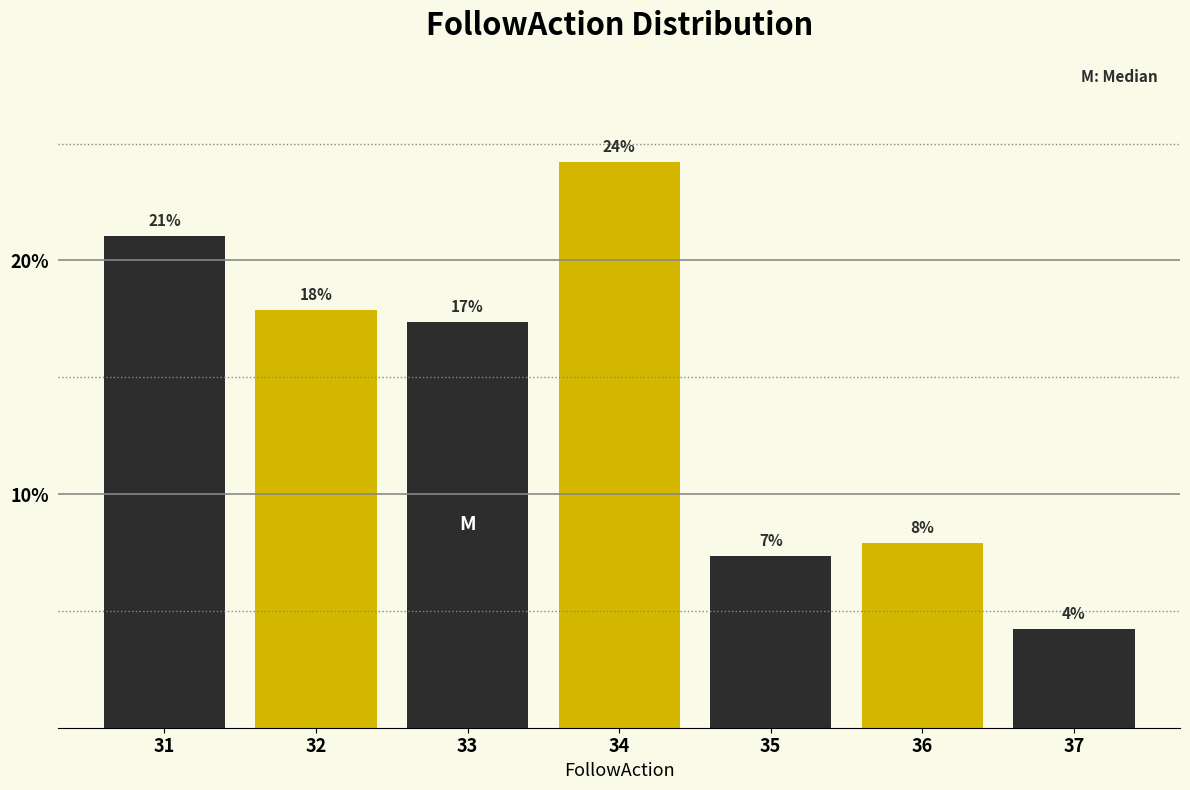

Are the bars horizontal?

No